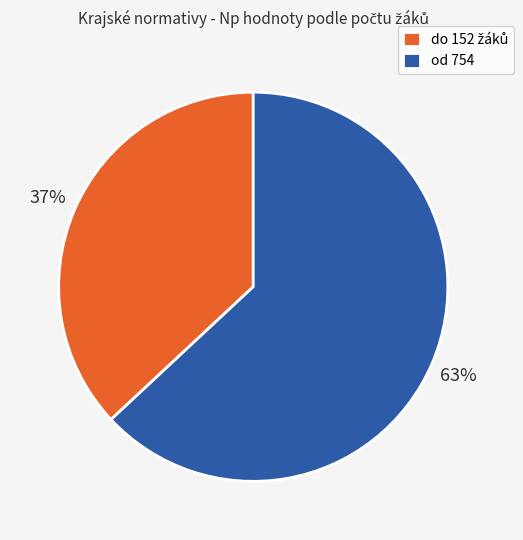

To the nearest percent, what is the average slice percentage?

50%